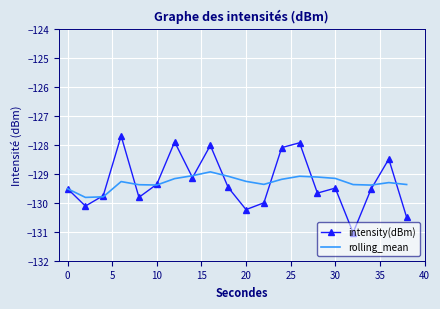

Rank the series by their maximum value, from lowest to highest.

rolling_mean, intensity(dBm)